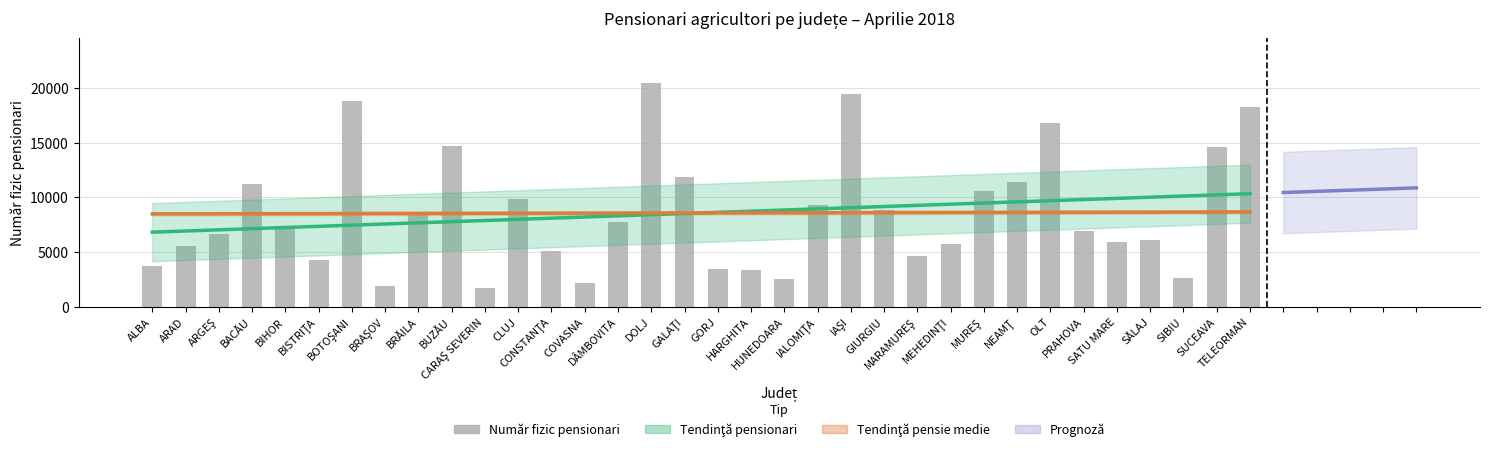

Rank the categories by value from lowest to highest.

CARAŞ SEVERIN, BRAŞOV, COVASNA, HUNEDOARA, SIBIU, HARGHITA, GORJ, ALBA, BISTRIŢA, MARAMUREŞ, CONSTANŢA, ARAD, MEHEDINŢI, SATU MARE, SĂLAJ, ARGEŞ, PRAHOVA, BIHOR, DÂMBOVITA, BRĂILA, GIURGIU, IALOMIŢA, CLUJ, MUREŞ, BACĂU, NEAMŢ, GALAŢI, SUCEAVA, BUZĂU, OLT, TELEORMAN, BOTOŞANI, IAŞI, DOLJ